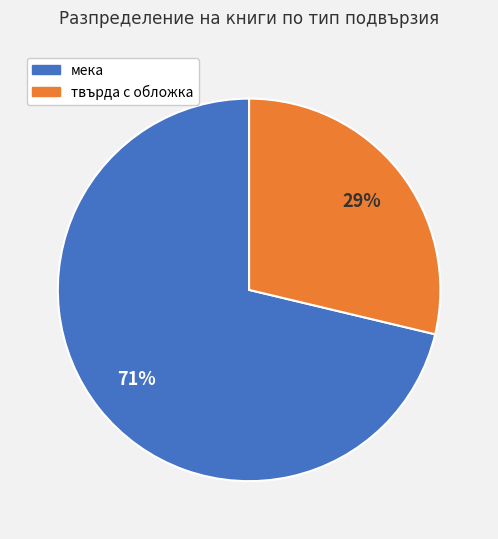

Is there any slice that represents more than half of the pie?

Yes